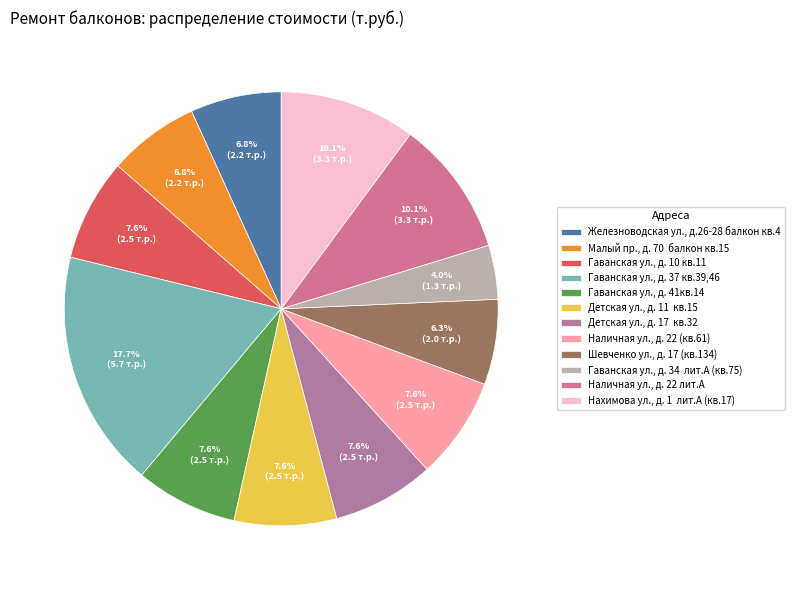

Which category has the biggest portion of the pie?

Гаванская ул., д. 37 кв.39,46